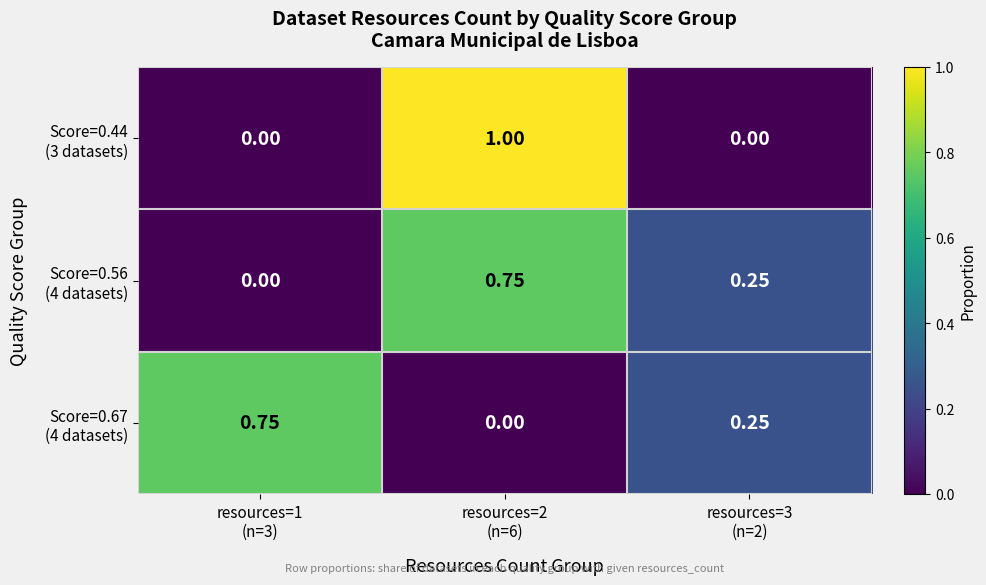

How many series are shown in this chart?

3